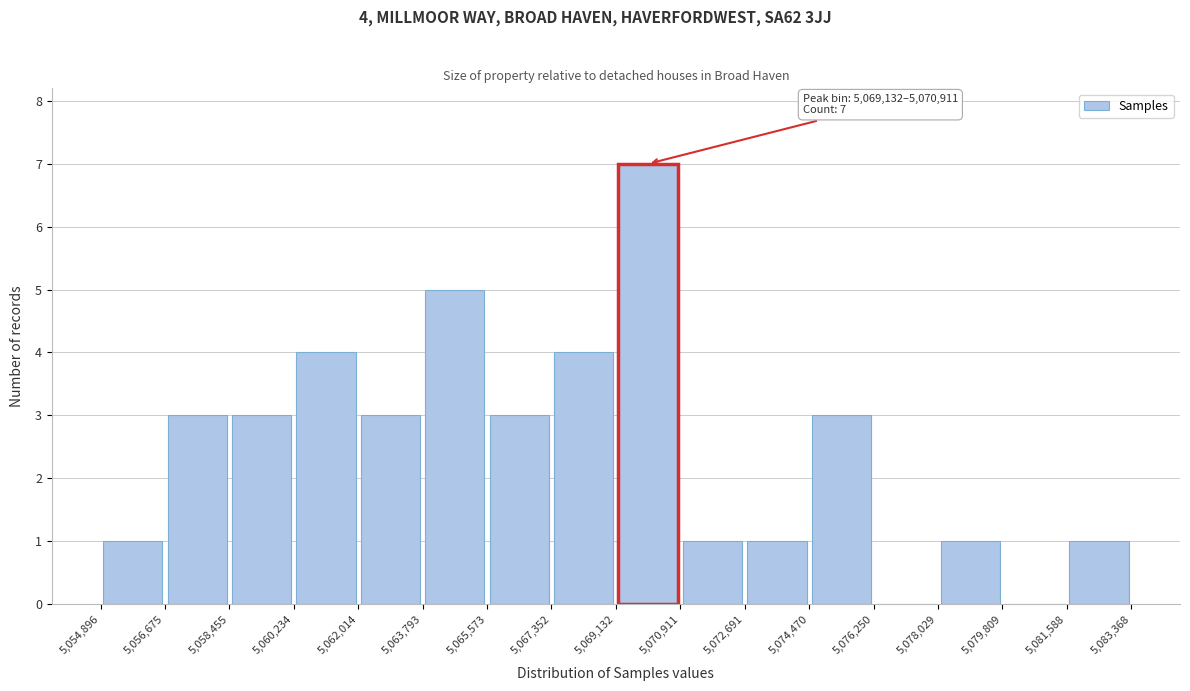

Over which range of the x-axis is the bar tallest?

5,069,132 to 5,070,911